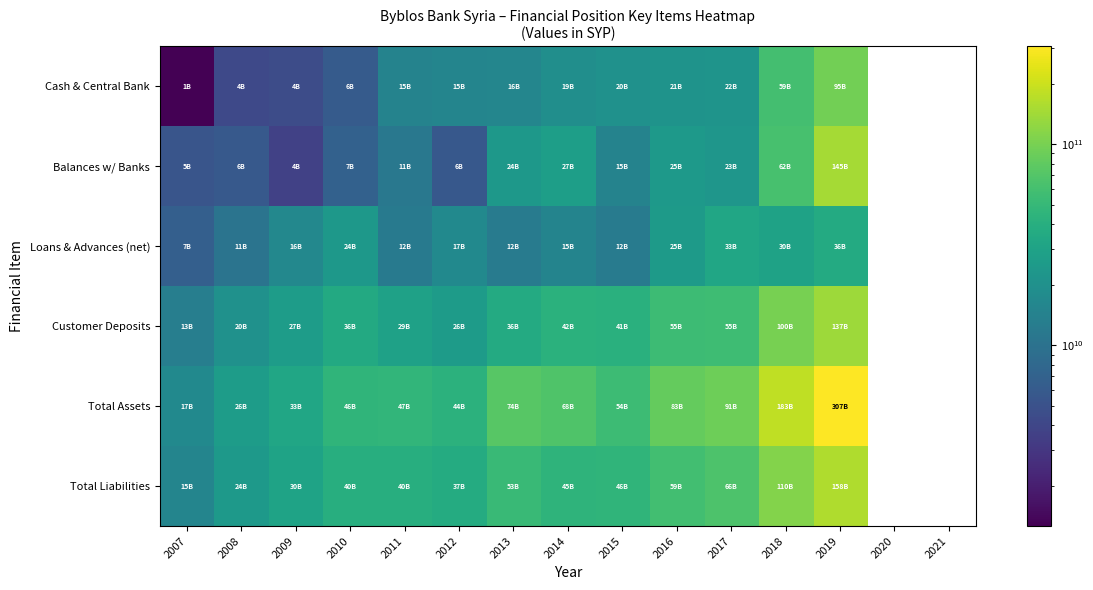

At how many categories does at least one series exceed 257111598575?

1